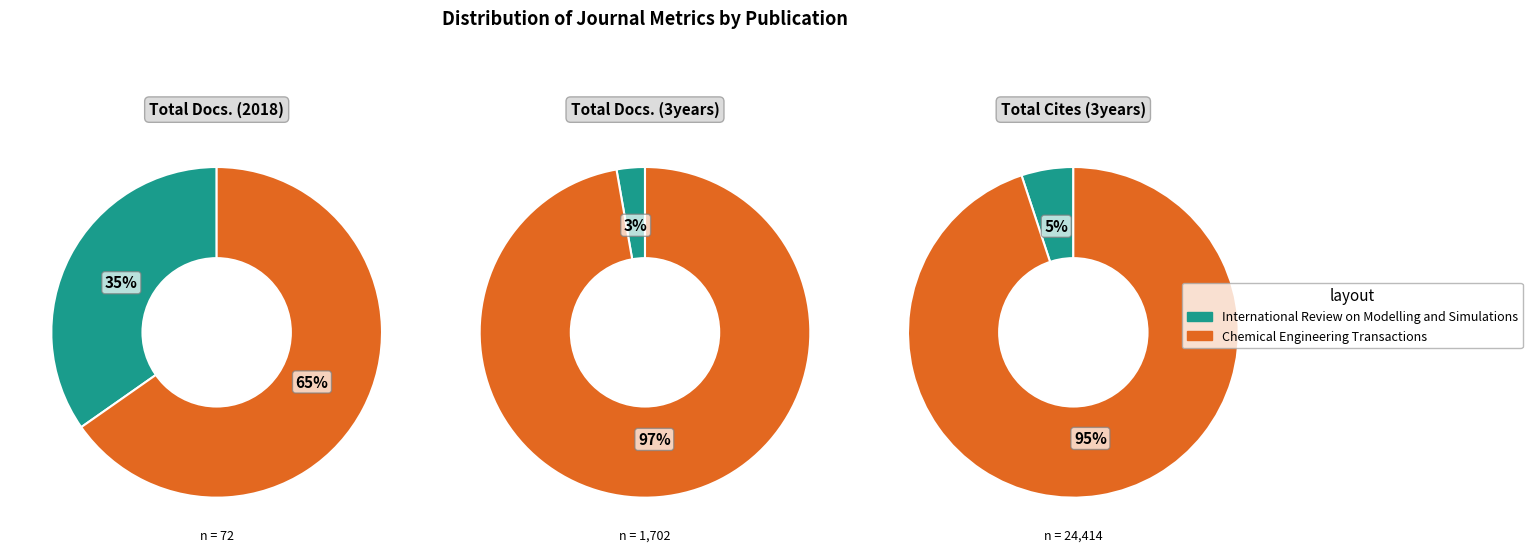

To the nearest percent, what is the difference between the Chemical Engineering Transactions and International Review on Modelling and Simulations slice percentages?

31%